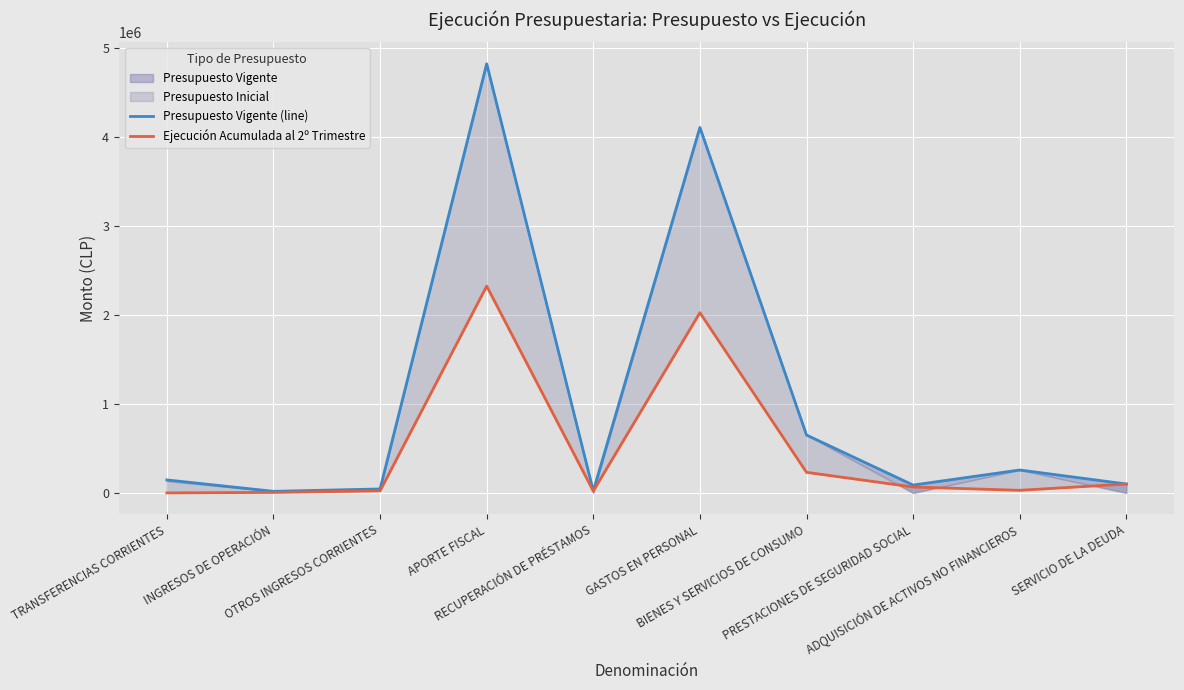

Reading left to right, list all the values displayed in this chart.

Presupuesto Vigente (line): 145926	17510	44224	4827635	21248	4110977	651157	88143	257696	99981
Ejecución Acumulada al 2º Trimestre: 0	5284	22811	2326542	21239	2027222	231334	66086	28973	99981